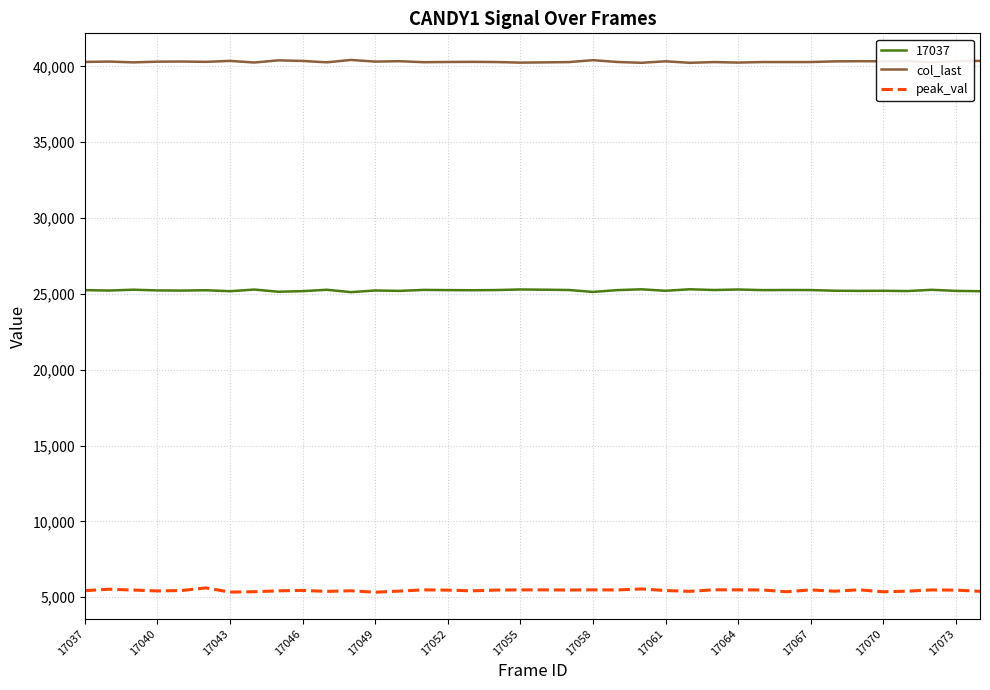

What is the difference between the maximum and minimum values in the col_last series?

189